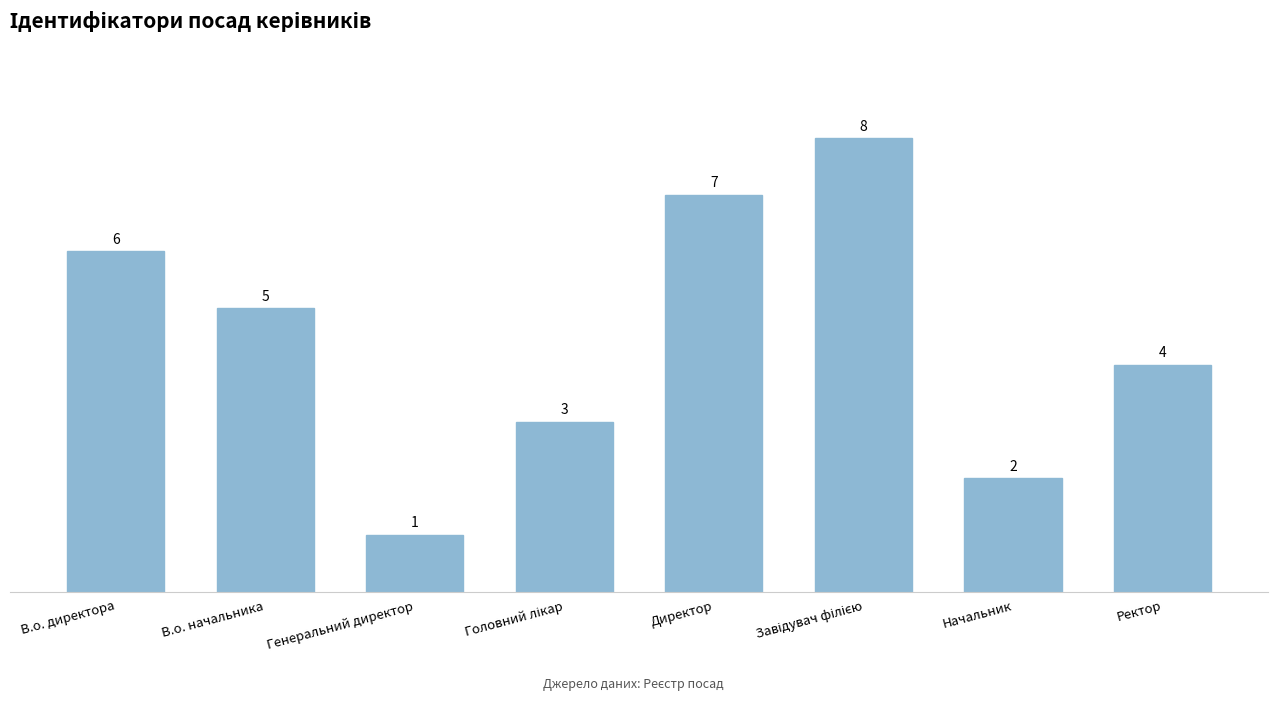

What is the change in value from Директор to Начальник?

-5